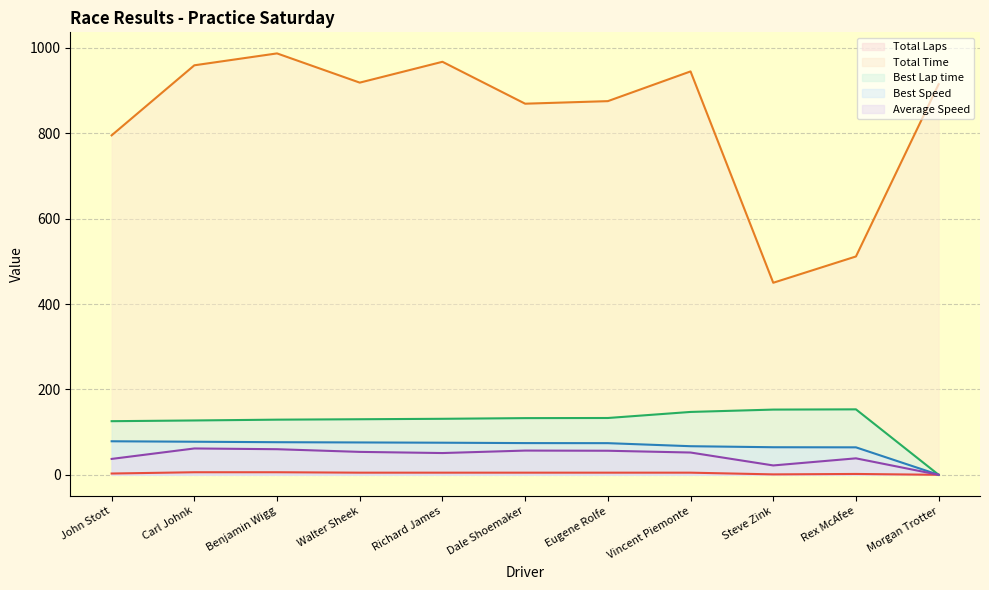

At which label does Total Laps first exceed 5?

Carl Johnk